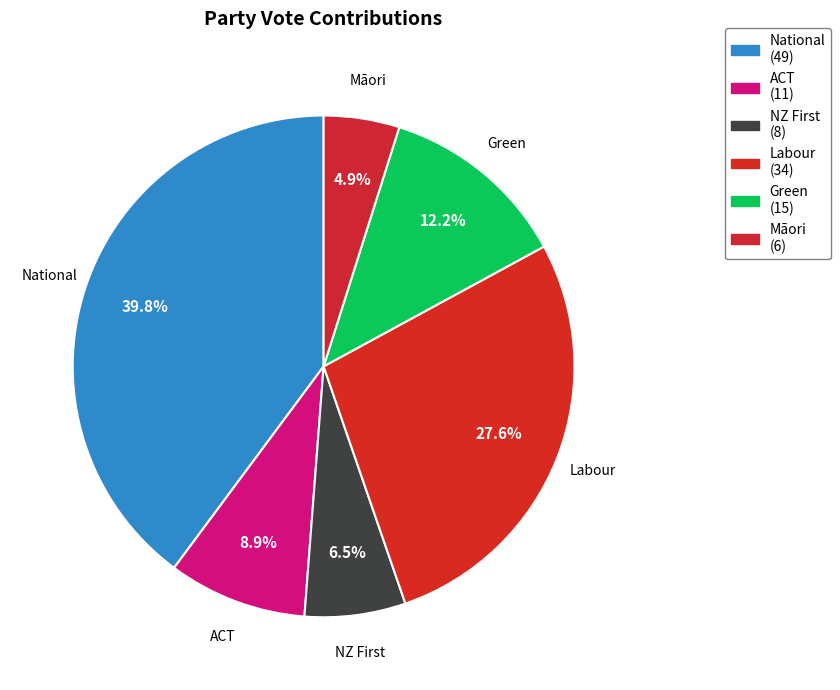

How many slices are in this pie chart?

6